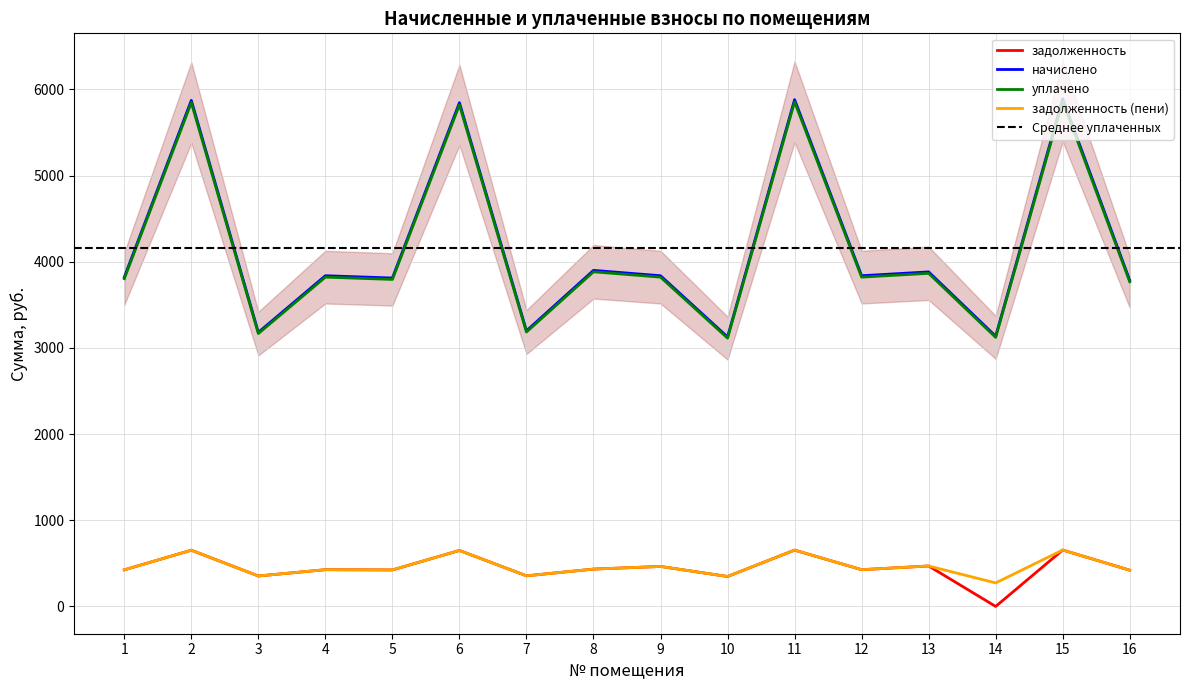

True or false: уплачено has more than 1 points higher than both neighbors.

True